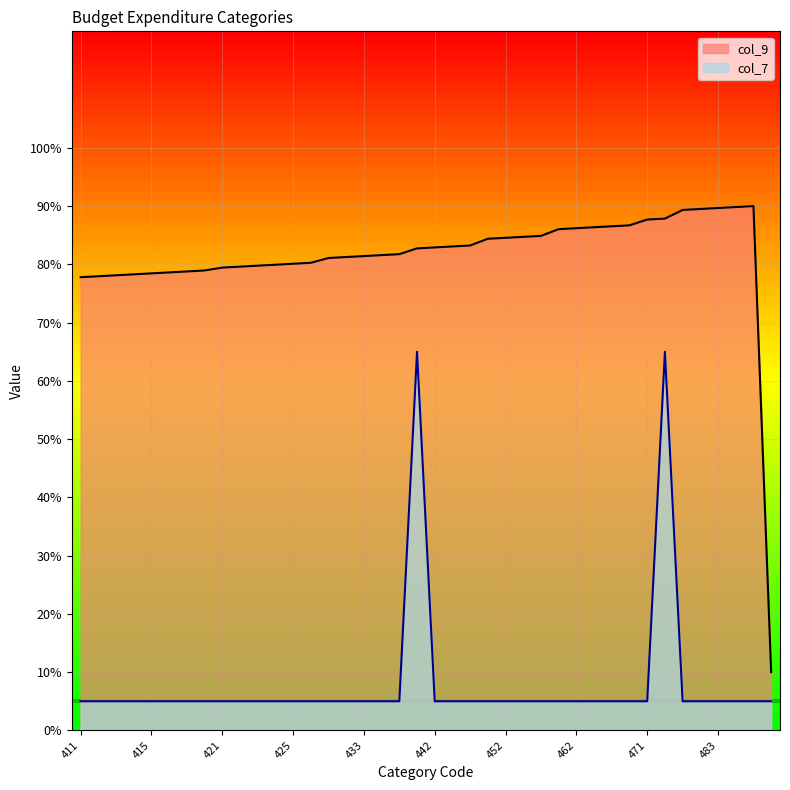

What position from the left is 461?

28